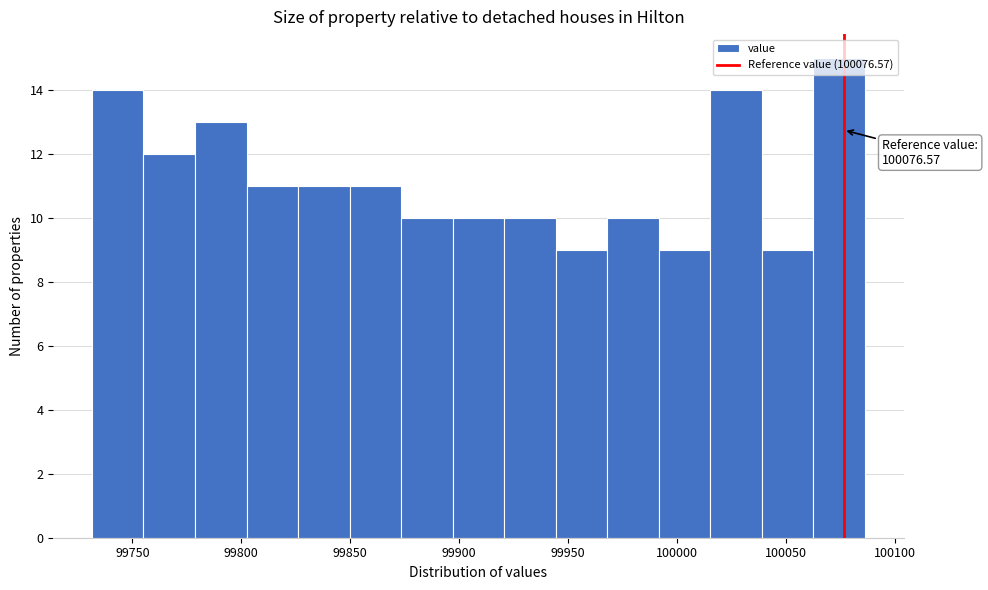

Over which range of the x-axis is the bar tallest?

100065 to 100085